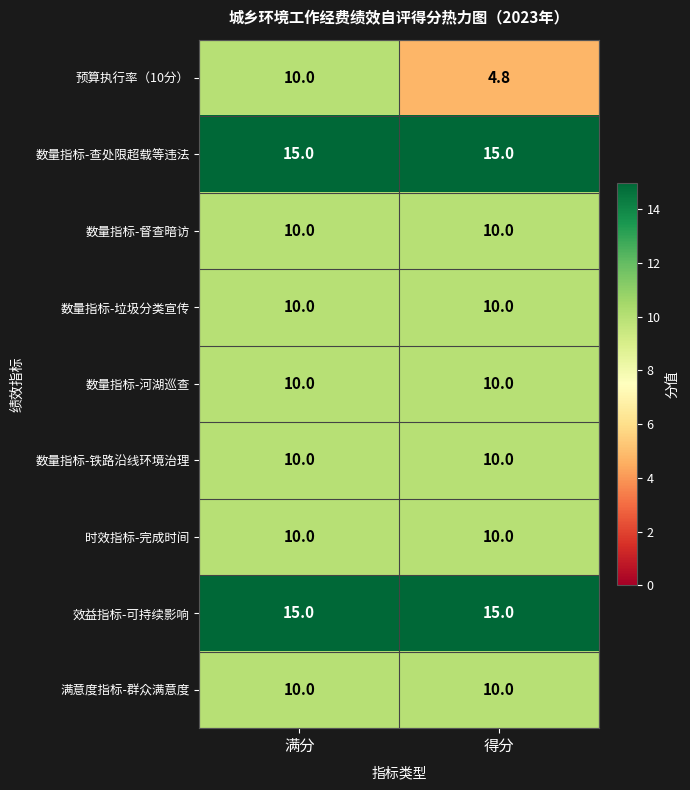

Reading left to right, extract all data points from this chart.

预算执行率（10分）: 10.0	4.8
数量指标-查处限超载等违法: 15.0	15.0
数量指标-督查暗访: 10.0	10.0
数量指标-垃圾分类宣传: 10.0	10.0
数量指标-河湖巡查: 10.0	10.0
数量指标-铁路沿线环境治理: 10.0	10.0
时效指标-完成时间: 10.0	10.0
效益指标-可持续影响: 15.0	15.0
满意度指标-群众满意度: 10.0	10.0